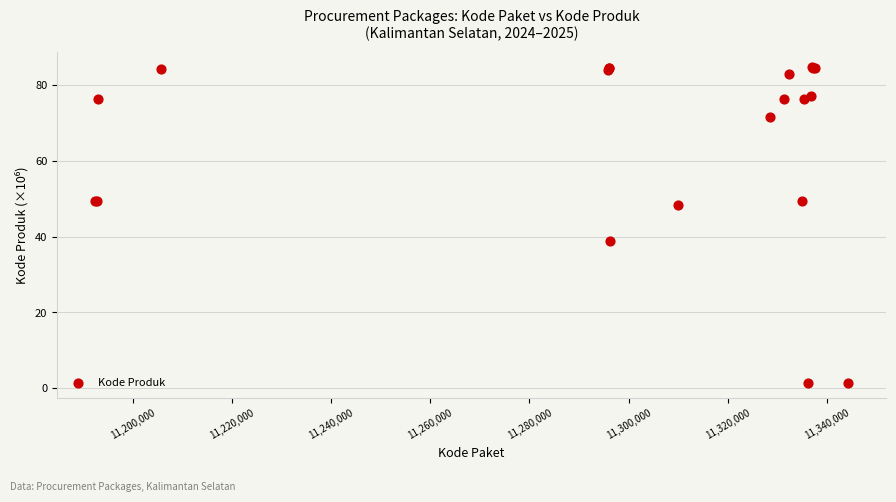

What Y value in the scatter plot is closest to 43?

38.8